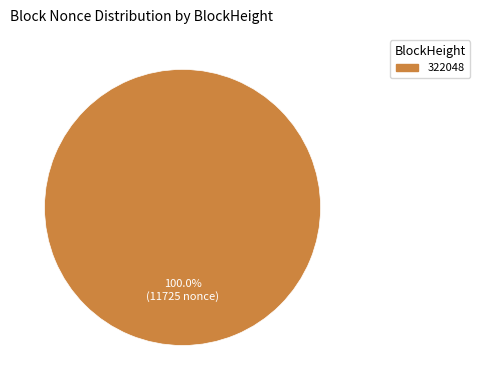

Does any single category account for the majority?

Yes